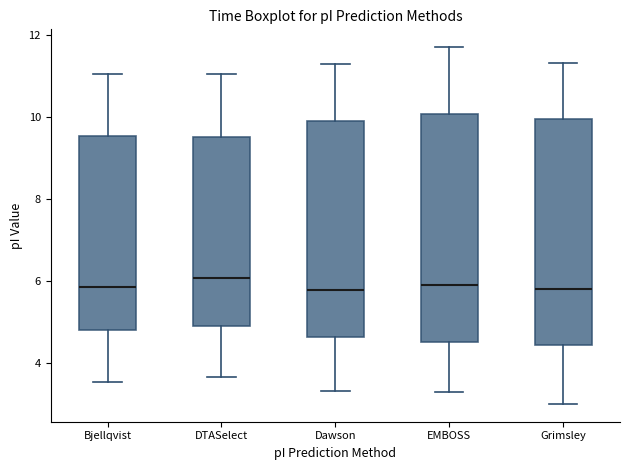

Reading left to right, transcribe this box plot: for each box, give where its median line is, the range the box spans, and where its two whiskers end, as read against the y-axis. The values are not printed on the chart, so give them approximately, as read against the axis.

Bjellqvist: median 5.8, box 4.8 to 9.6, whiskers 3.6 to 11.0
DTASelect: median 6.0, box 5.0 to 9.6, whiskers 3.6 to 11.0
Dawson: median 5.8, box 4.6 to 9.8, whiskers 3.4 to 11.2
EMBOSS: median 5.8, box 4.6 to 10.0, whiskers 3.4 to 11.6
Grimsley: median 5.8, box 4.4 to 10.0, whiskers 3.0 to 11.4